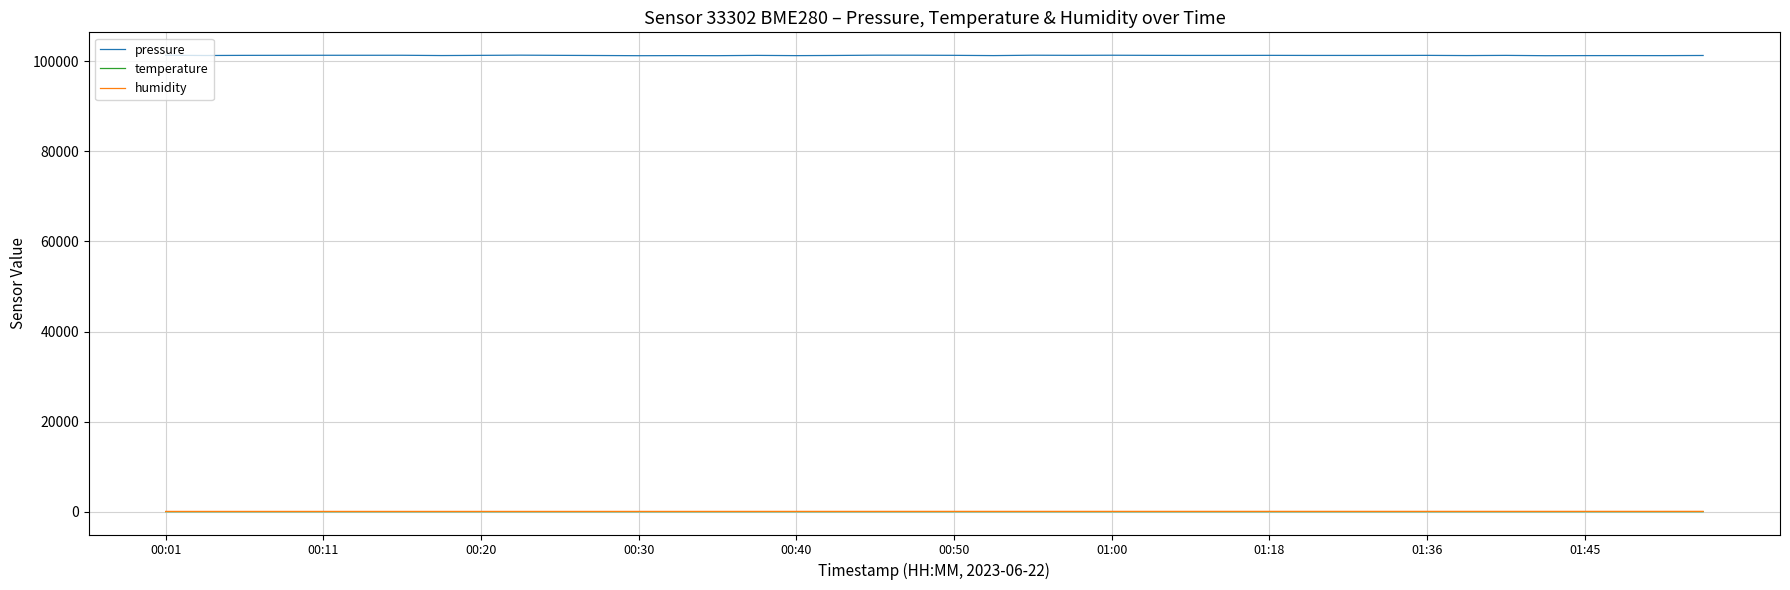

True or false: temperature and pressure intersect in this chart.

False